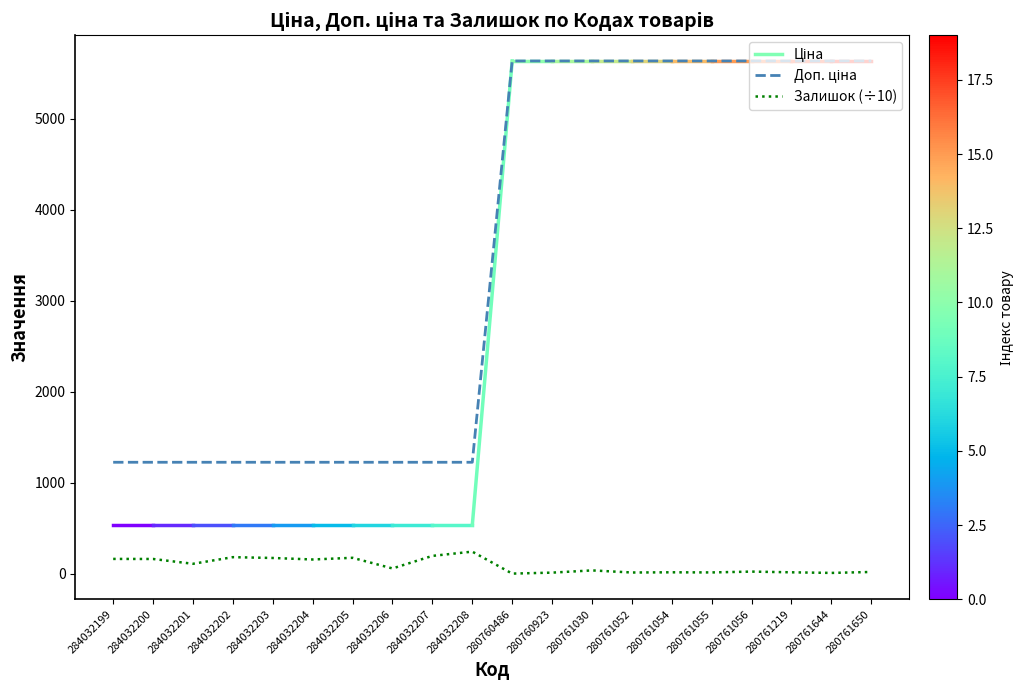

What is the sum of all Залишок (÷10) values?

1829.1